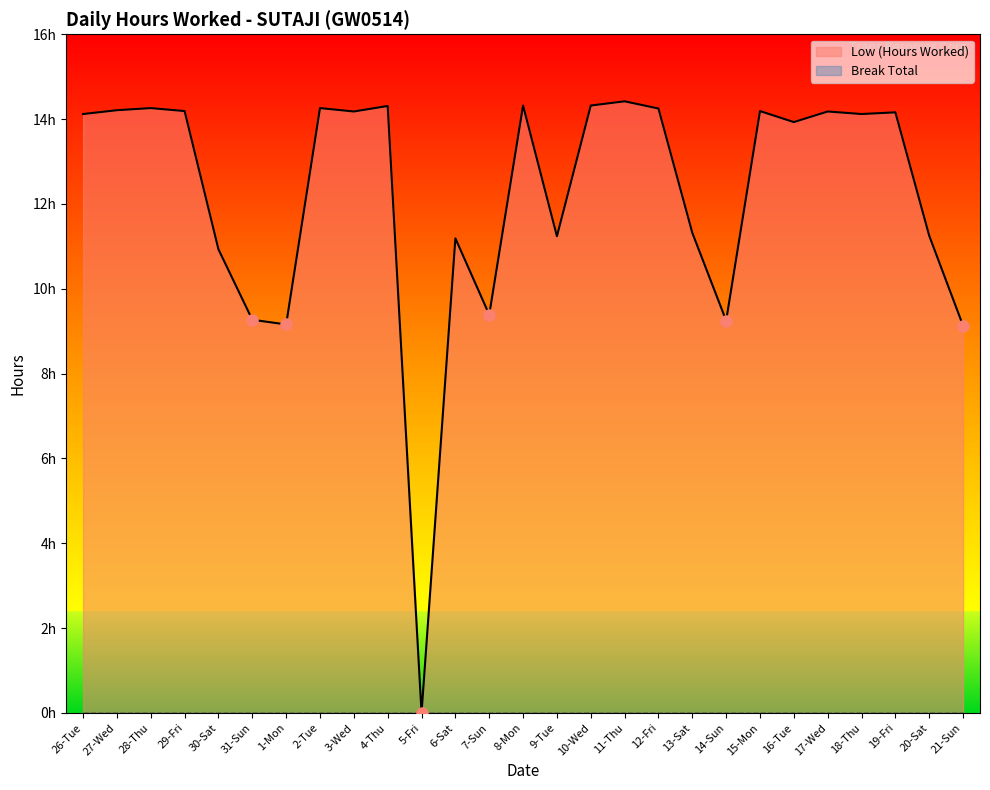

How many categories are shown in the chart?

27